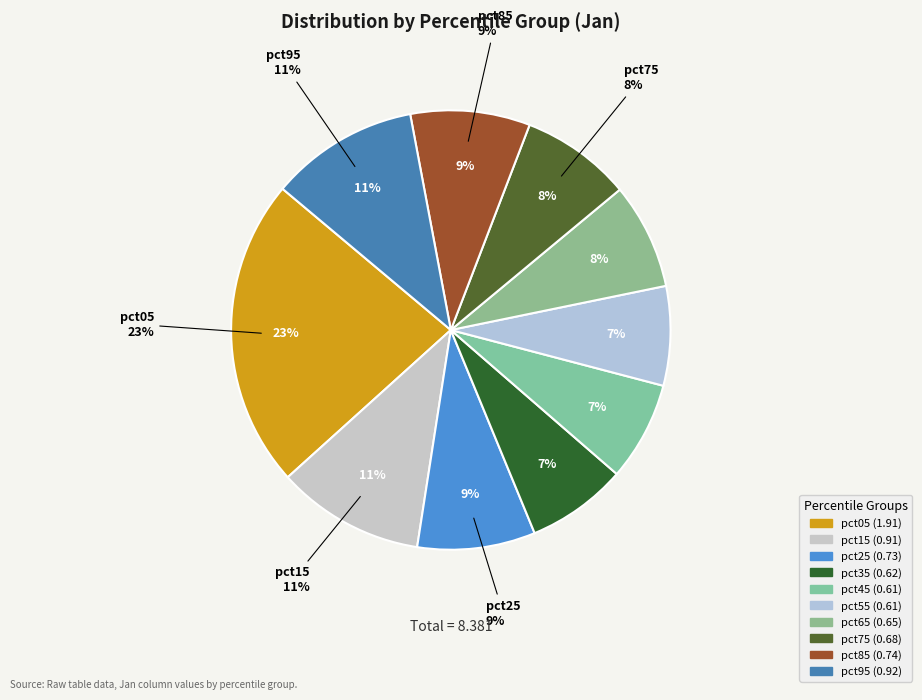

To the nearest percent, what is the average slice percentage?

10%